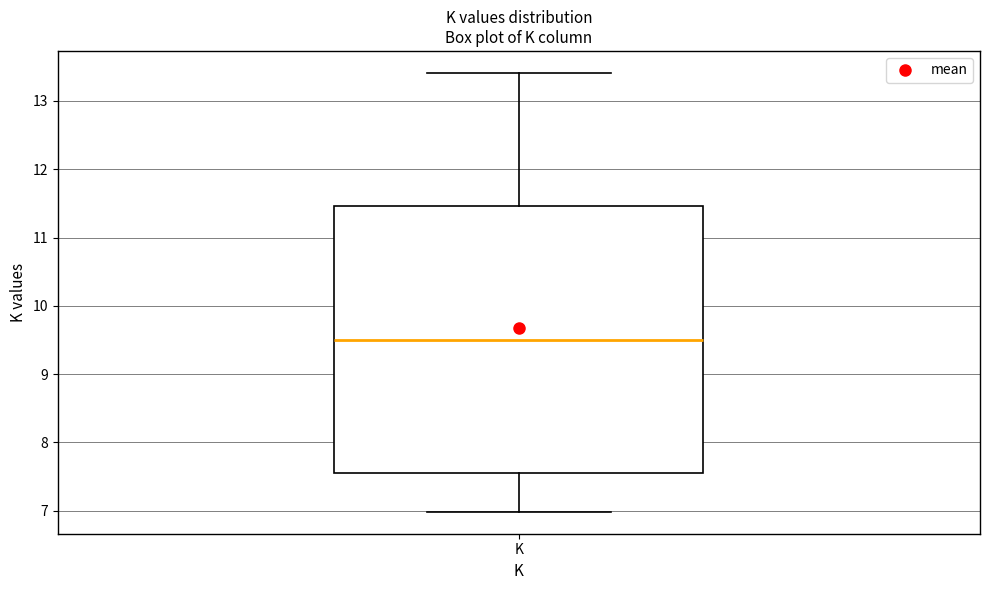

Where is the upper edge of the box for K on the y-axis? The values are not printed on the chart, so give them approximately, as read against the axis.

11.5